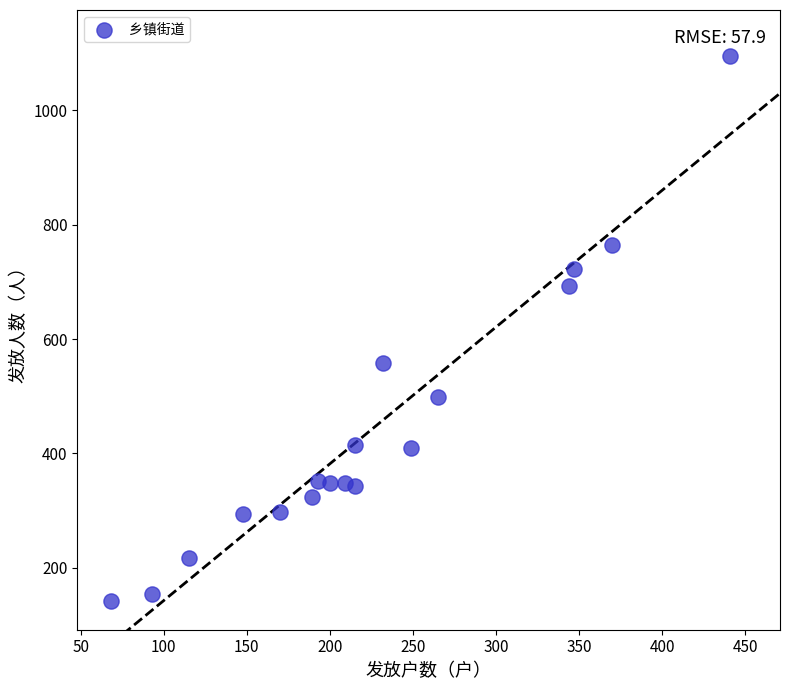

What Y value in the scatter plot is closest to 618?

558